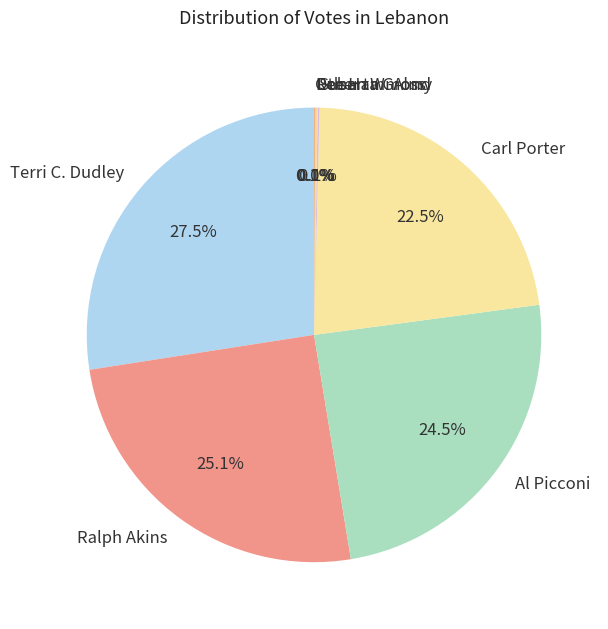

What percentage is the Ralph Akins slice, to the nearest percent?

25%